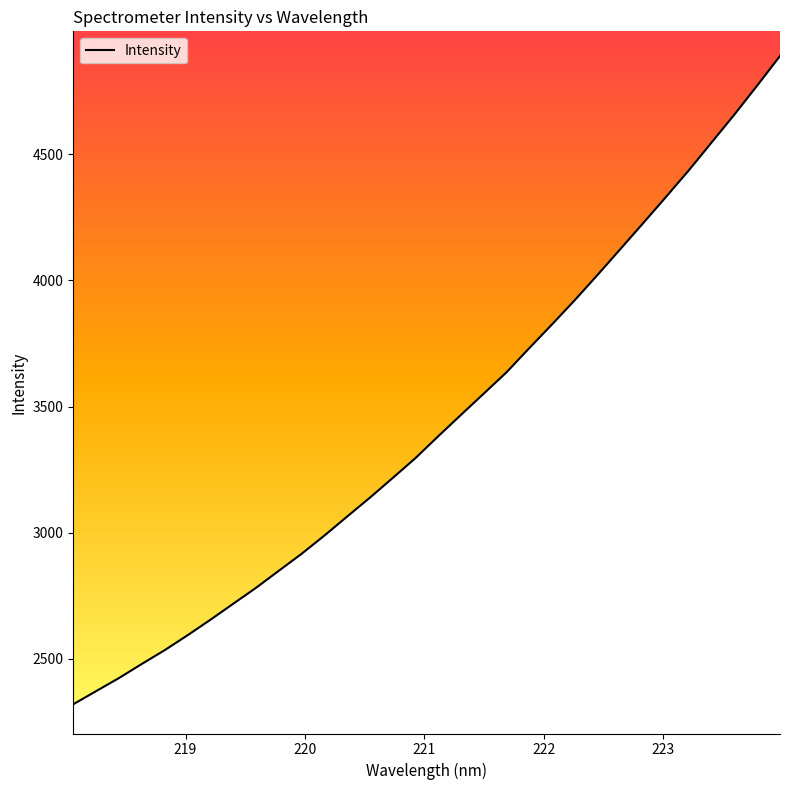

What is the minimum value shown in the chart?

2319.8